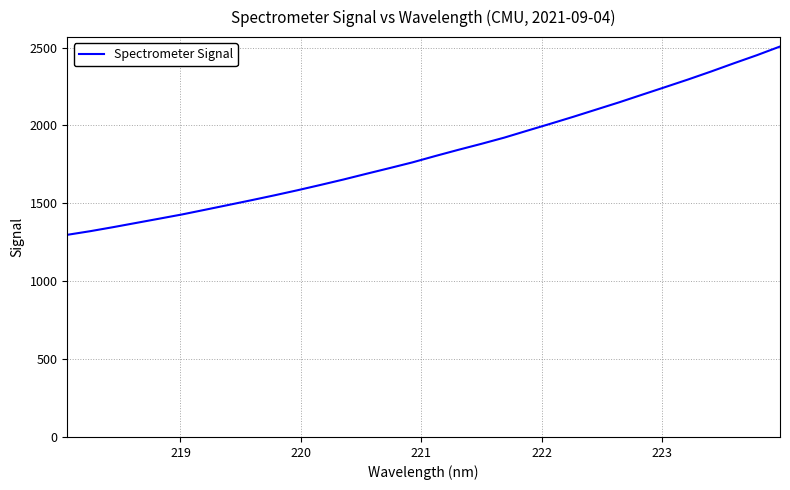

What is the maximum value shown in the chart?

2506.6